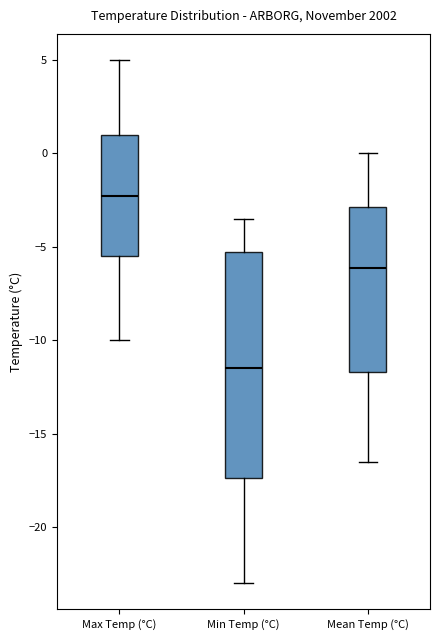

Where does the median line of the box for Mean Temp (°C) sit on the y-axis? The values are not printed on the chart, so give them approximately, as read against the axis.

-6.0